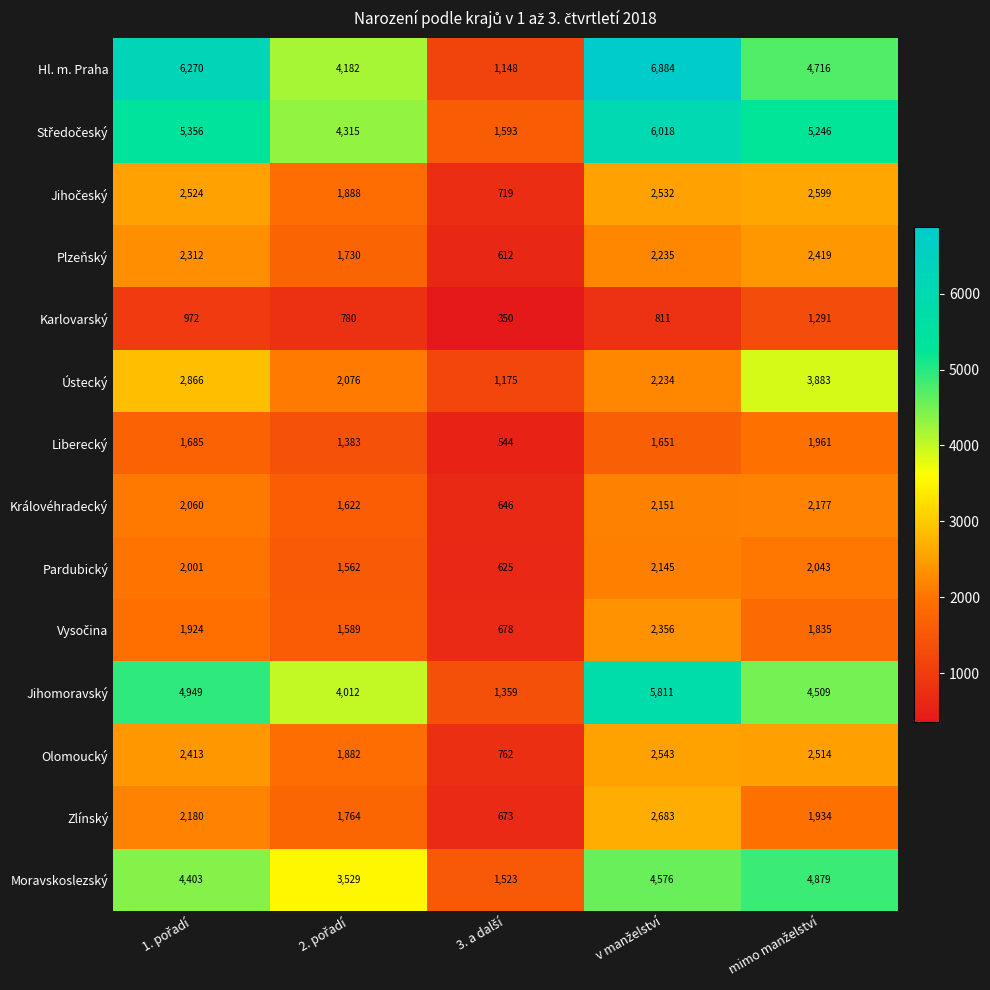

How many data points in Hl. m. Praha are less than 4716?

2